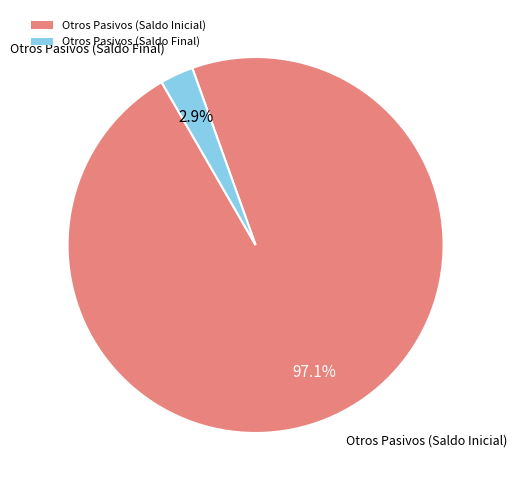

Between Otros Pasivos (Saldo Inicial) and Otros Pasivos (Saldo Final), which is larger?

Otros Pasivos (Saldo Inicial)